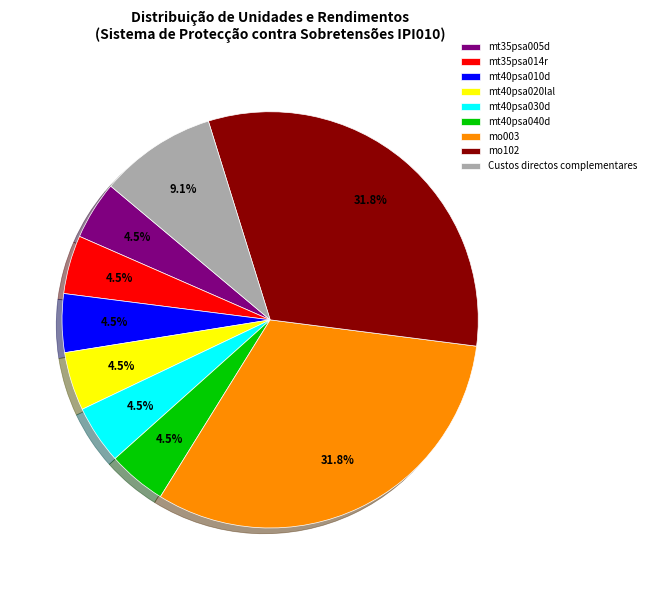

Is it true that Custos directos complementares is 1% of the pie?

False